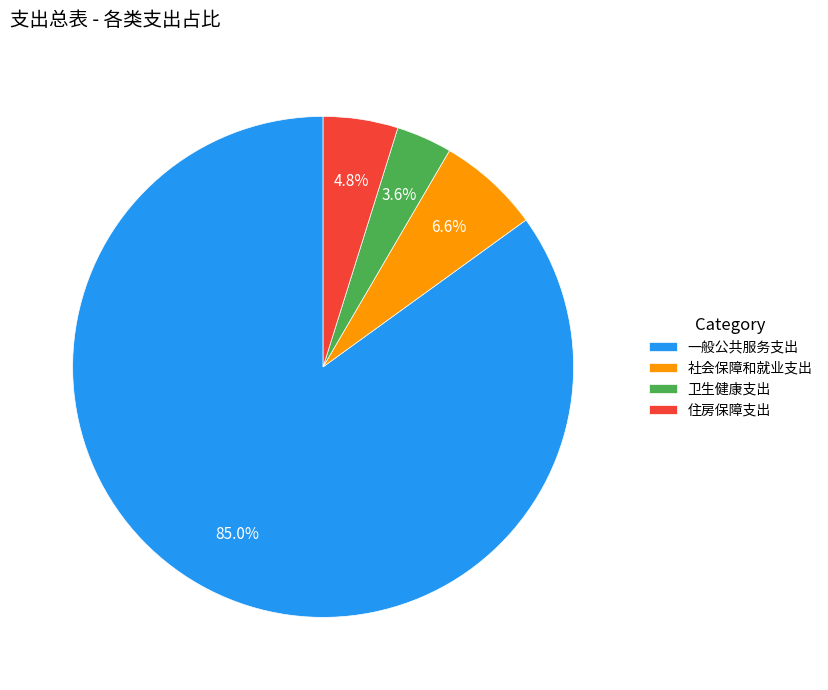

What percentage do 社会保障和就业支出 and 住房保障支出 together represent?

11.4%